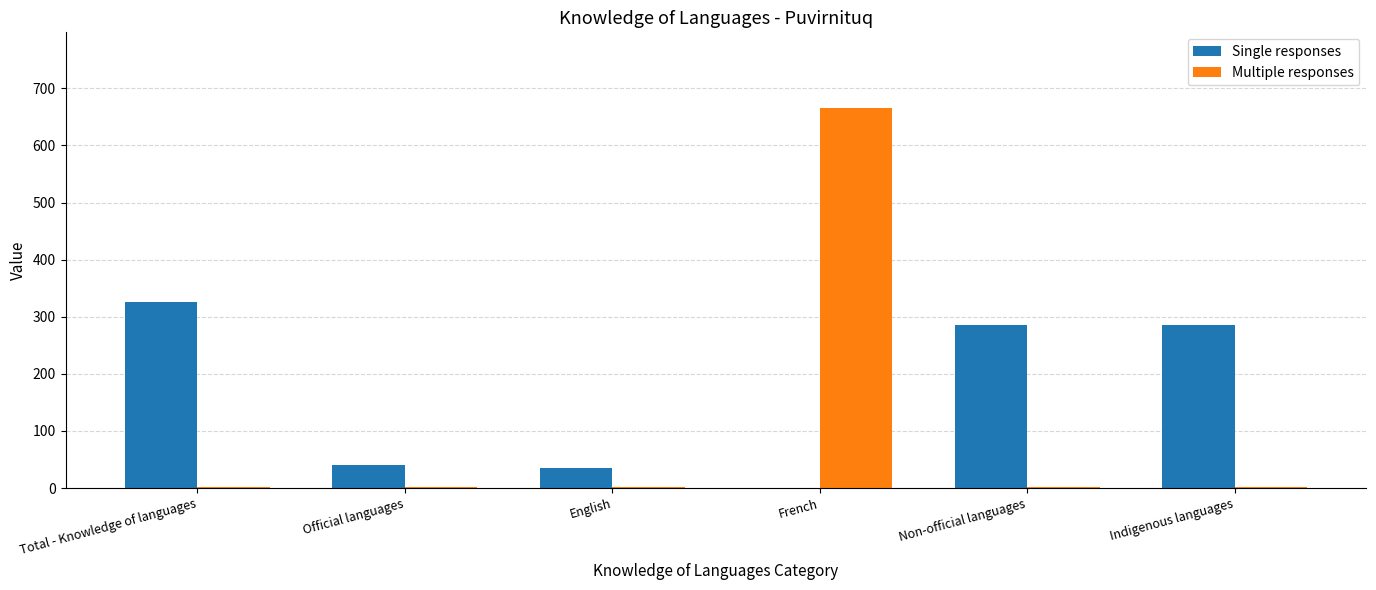

What is the highest value of the Single responses series?

325.0